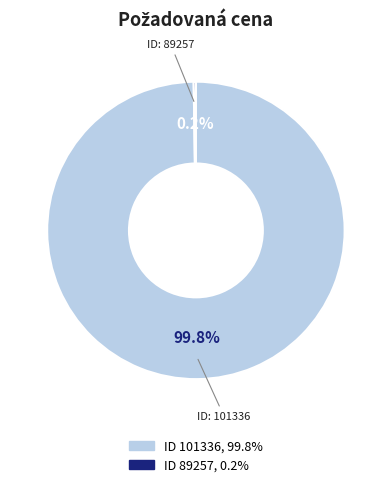

Does any single category account for the majority?

Yes